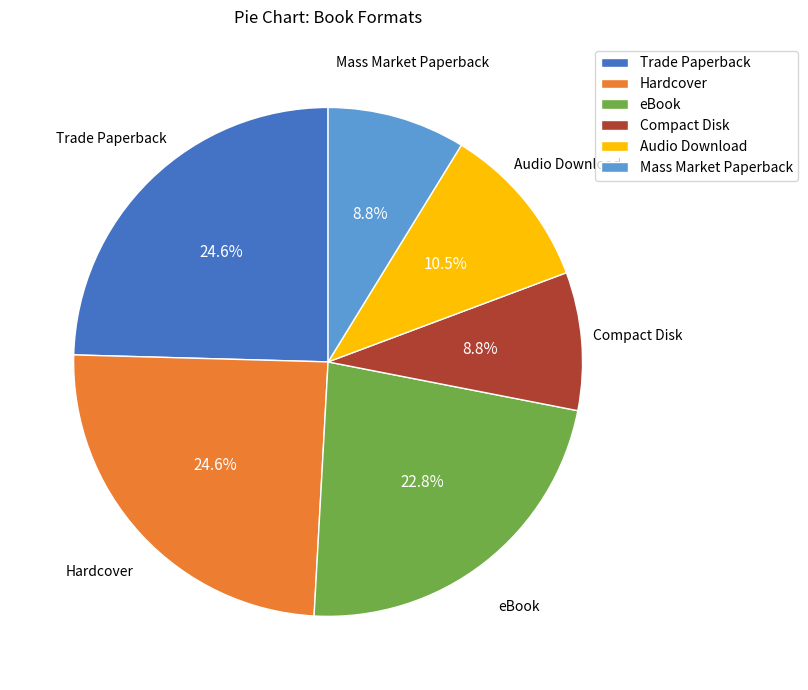

The Trade Paperback slice represents 25% of the pie. True or false?

True